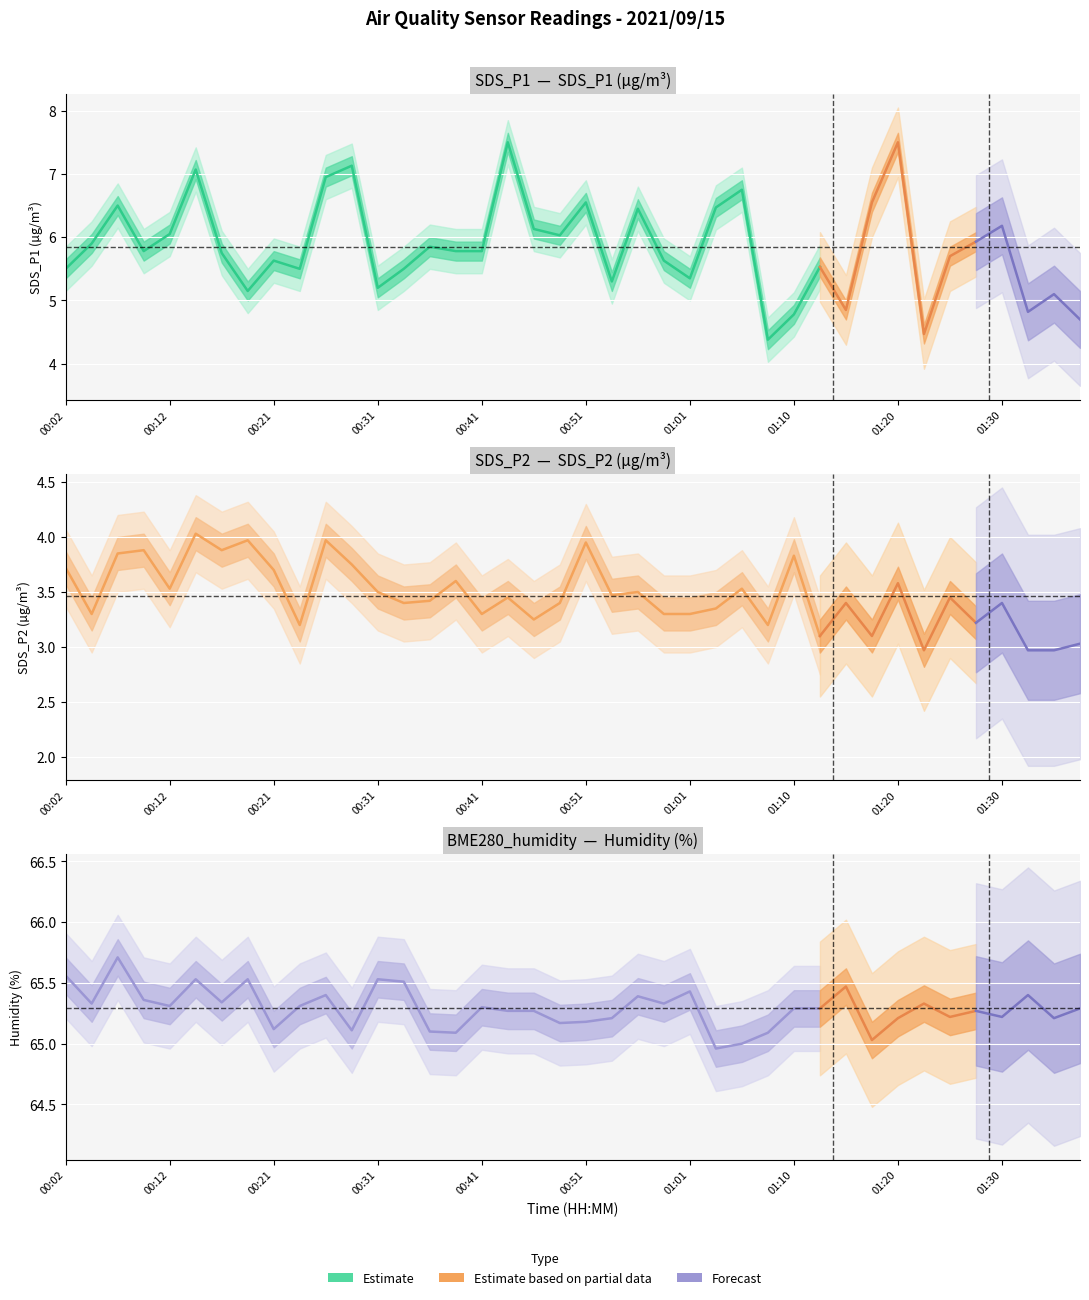

In SDS_P2, how many points are higher than both neighbors (excluding endpoints)?

14